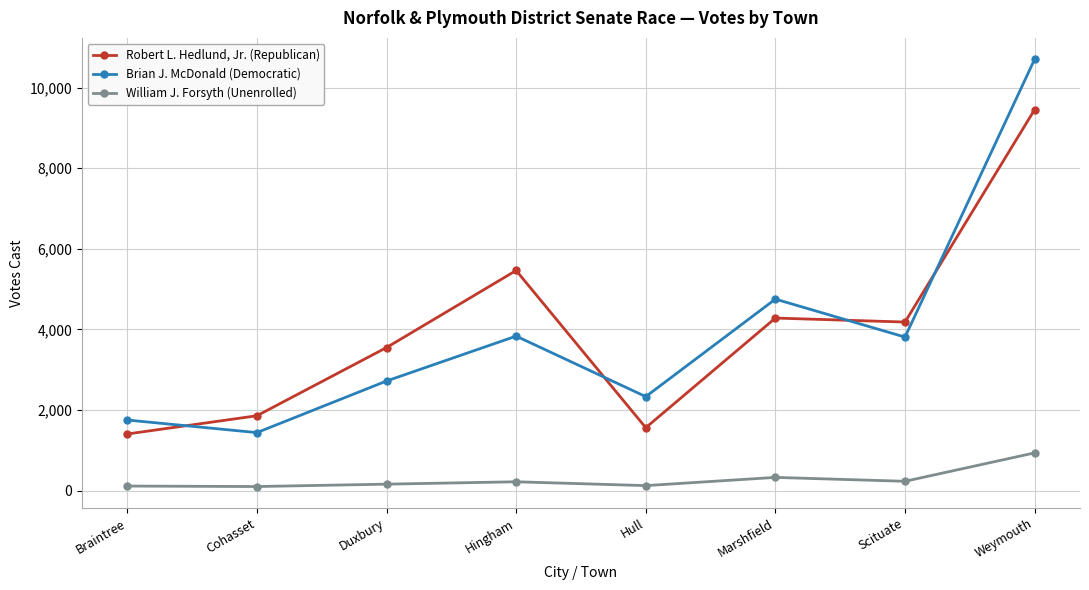

What is the label of the 8th point from the left?

Weymouth